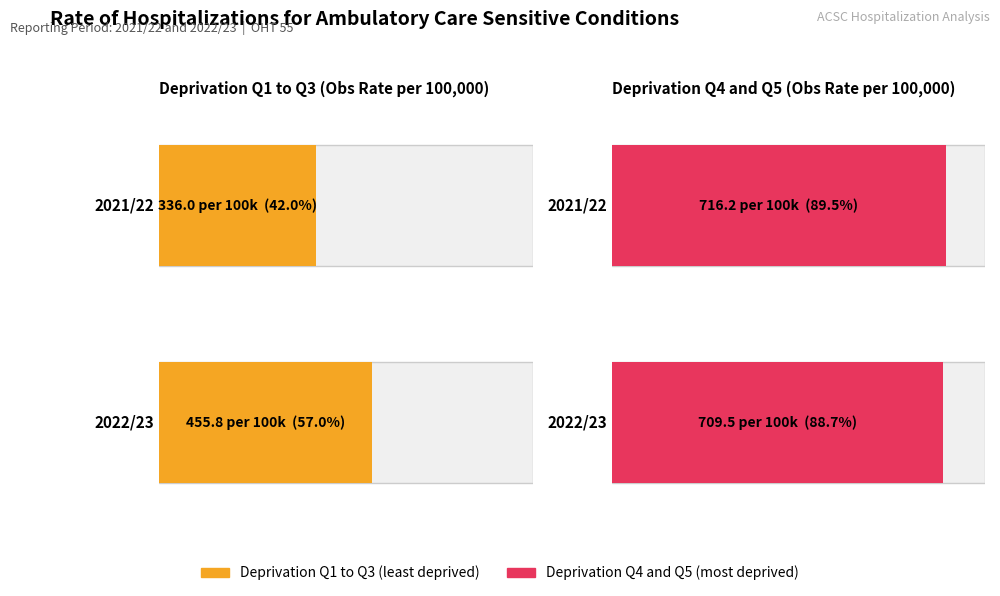

Which series has the largest total across all categories?

Deprivation Q4 and Q5